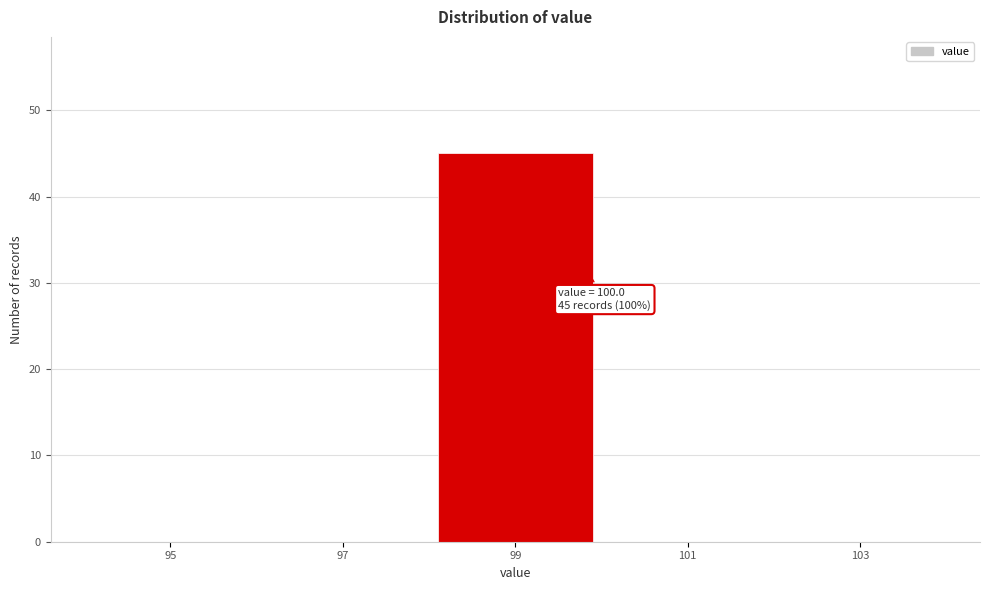

Reading left to right, list all the values displayed in this chart.

95=0	97=0	99=45	101=0	103=0